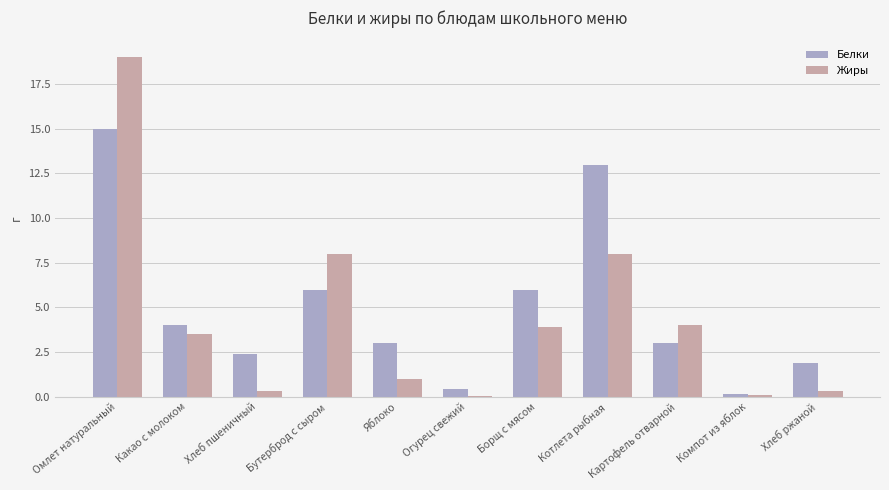

Are the bars horizontal?

No